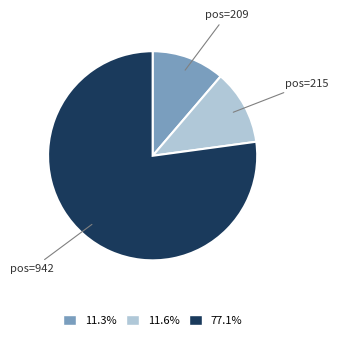

What is the ratio of the value at 77.1% to the value at 11.6%?

6.7